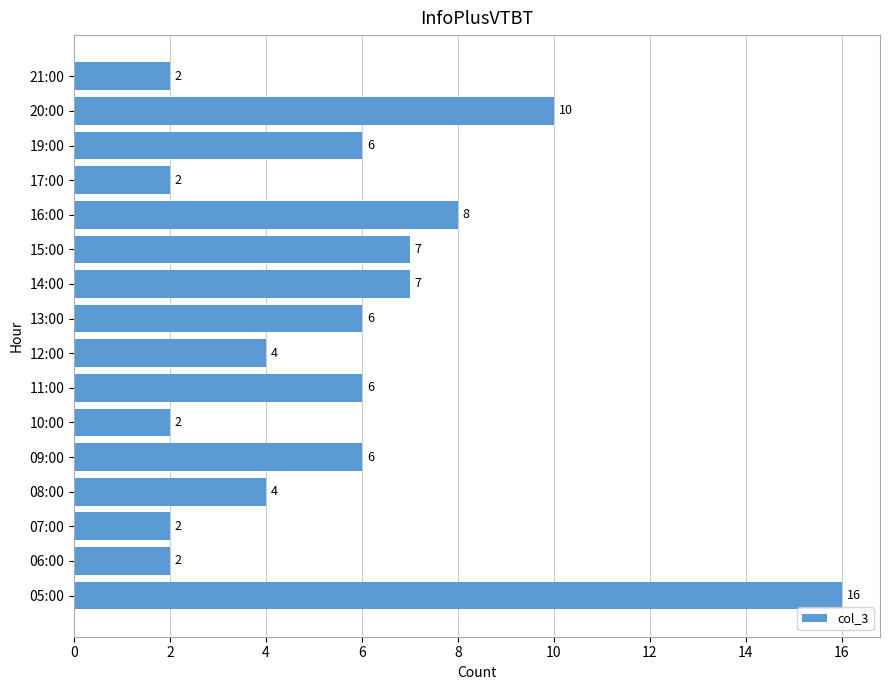

How many bars are there in total?

16